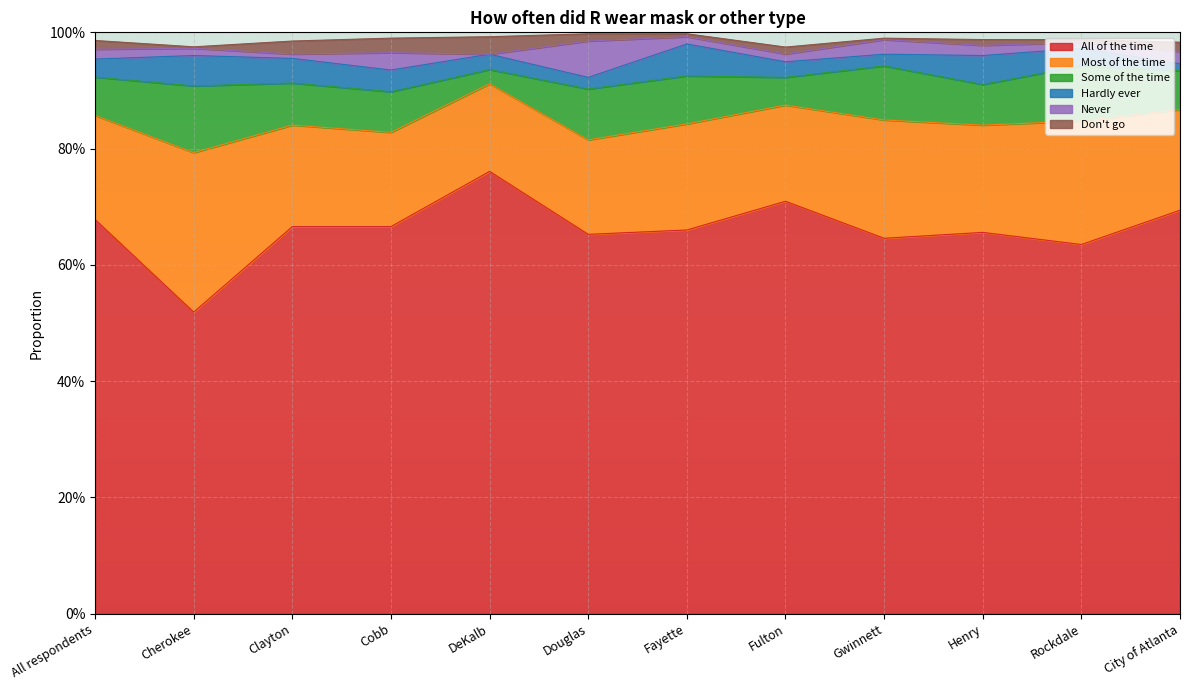

How many series are shown in this chart?

6